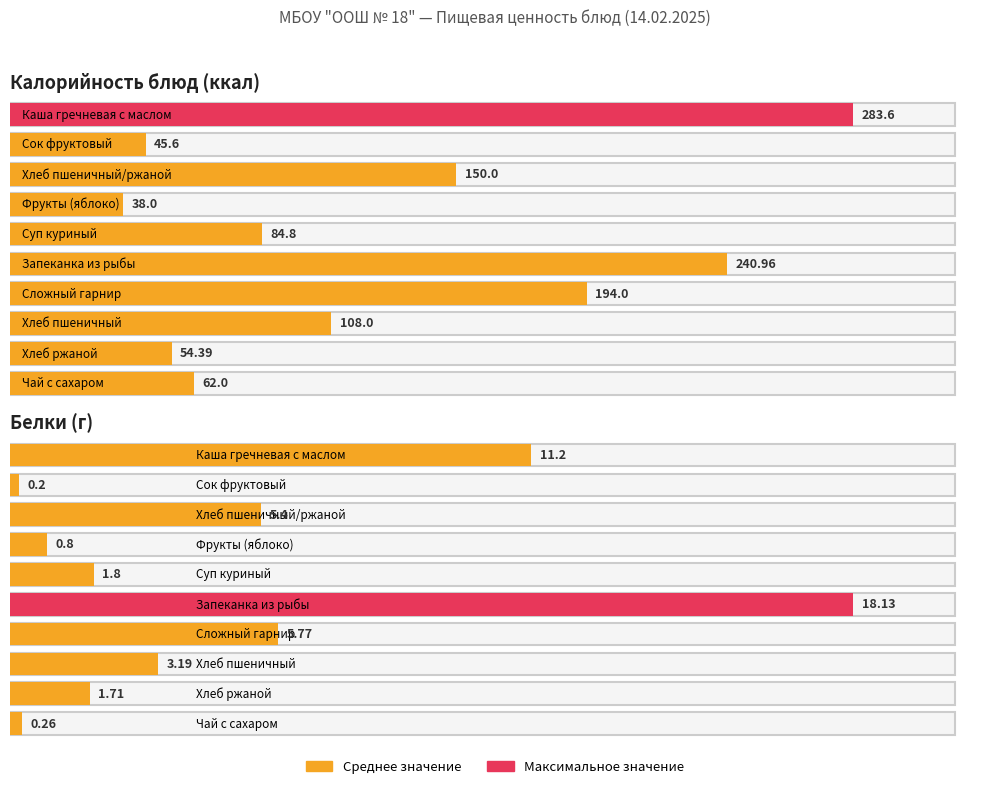

What is the difference between the Белки values at Сложный гарнир and Чай с сахаром?

5.5